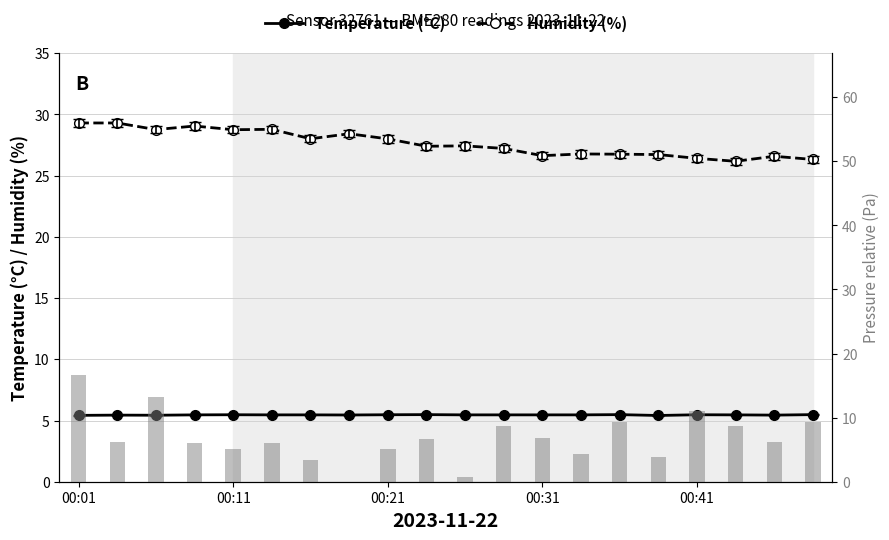

Reading right to left, list all the values displayed in this chart.

Temperature (°C): 5.5	5.4	5.5	5.5	5.4	5.5	5.5	5.5	5.5	5.5	5.5	5.5	5.5	5.5	5.5	5.5	5.5	5.4	5.4	5.4
Humidity (%): 26.3	26.6	26.2	26.4	26.7	26.8	26.8	26.6	27.2	27.4	27.4	28.0	28.4	28.0	28.8	28.8	29.1	28.8	29.3	29.3